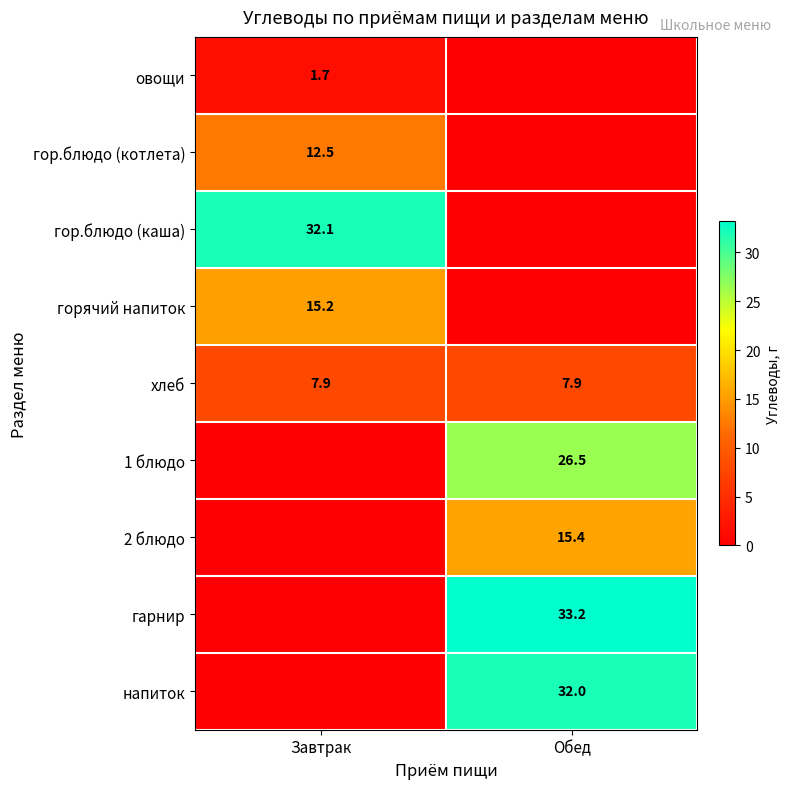

What is the sum of all хлеб values?

15.8